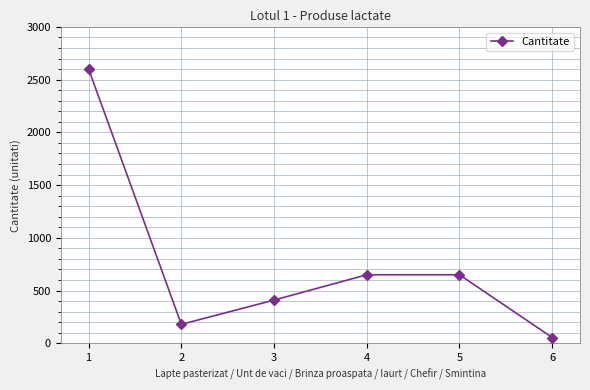

Reading left to right, extract all data points from this chart.

2600	180	410	650	650	55